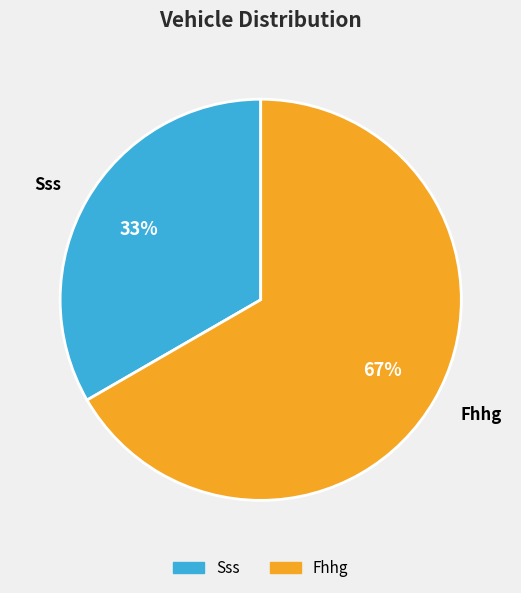

Between Fhhg and Sss, which is larger?

Fhhg